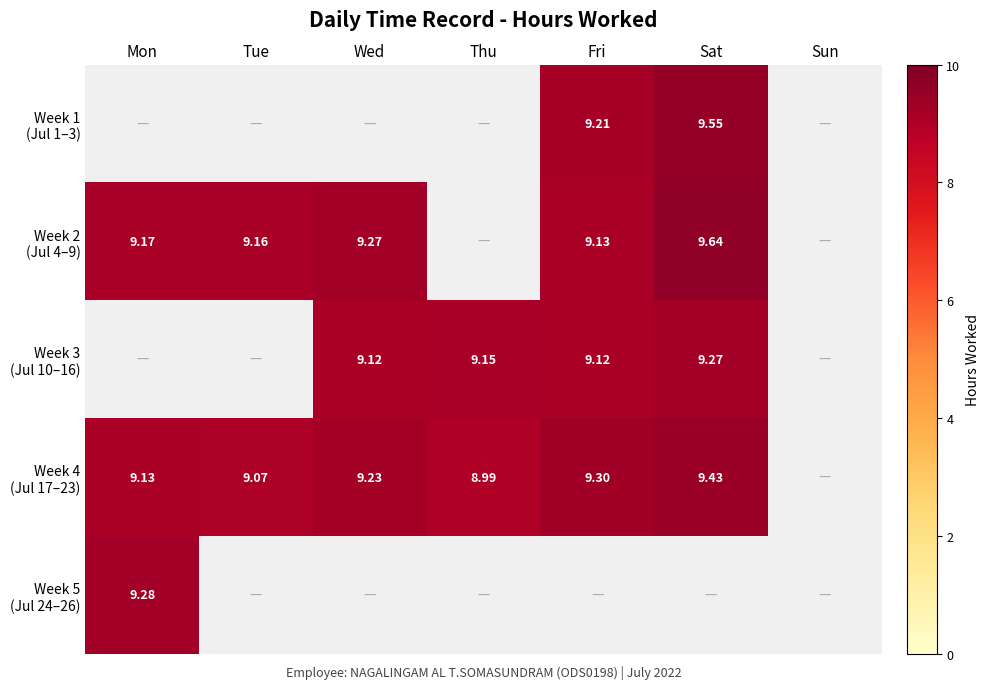

Is the value of Week 4 (Jul 17–23) at Sun greater than the value of Week 5 (Jul 24–26) at Mon?

No